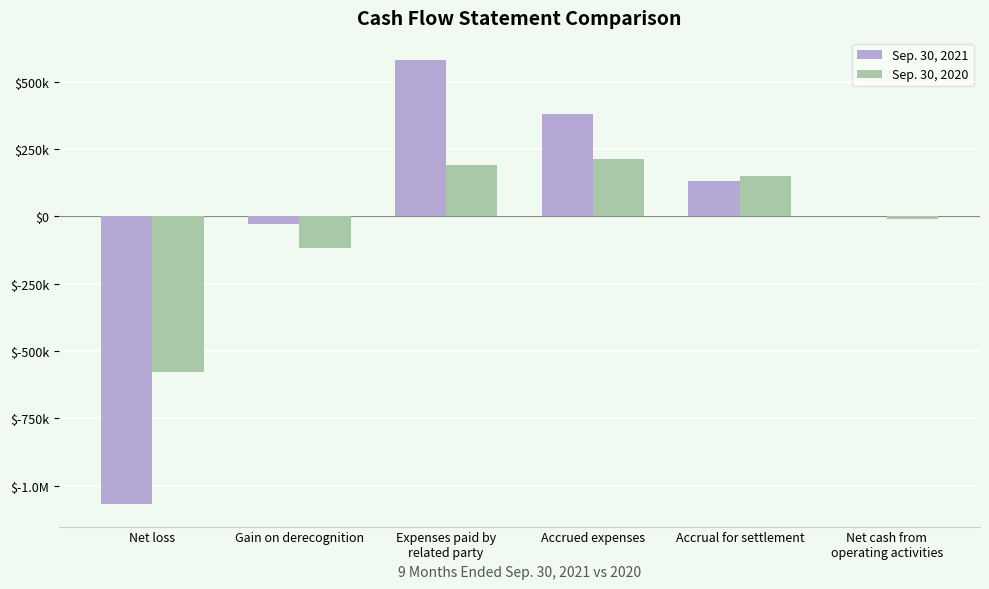

Which label corresponds to the smallest value in the chart?

Net loss